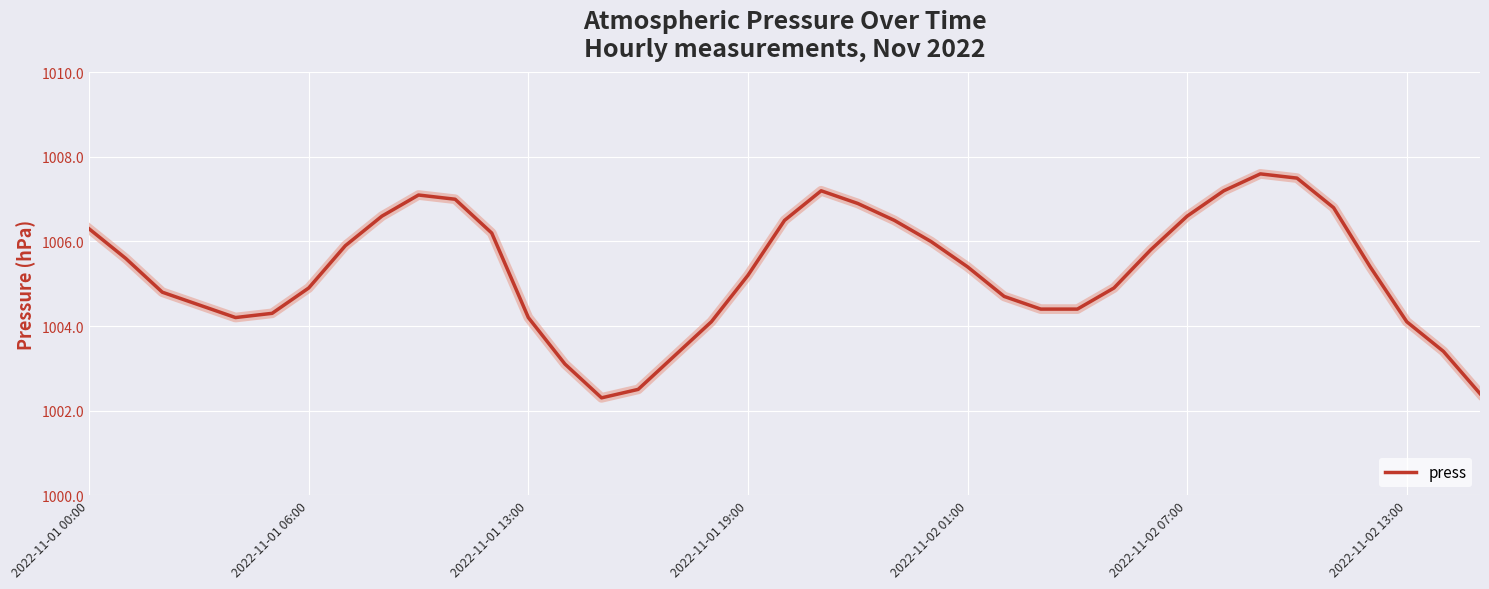

What is the greatest value displayed?

1007.6